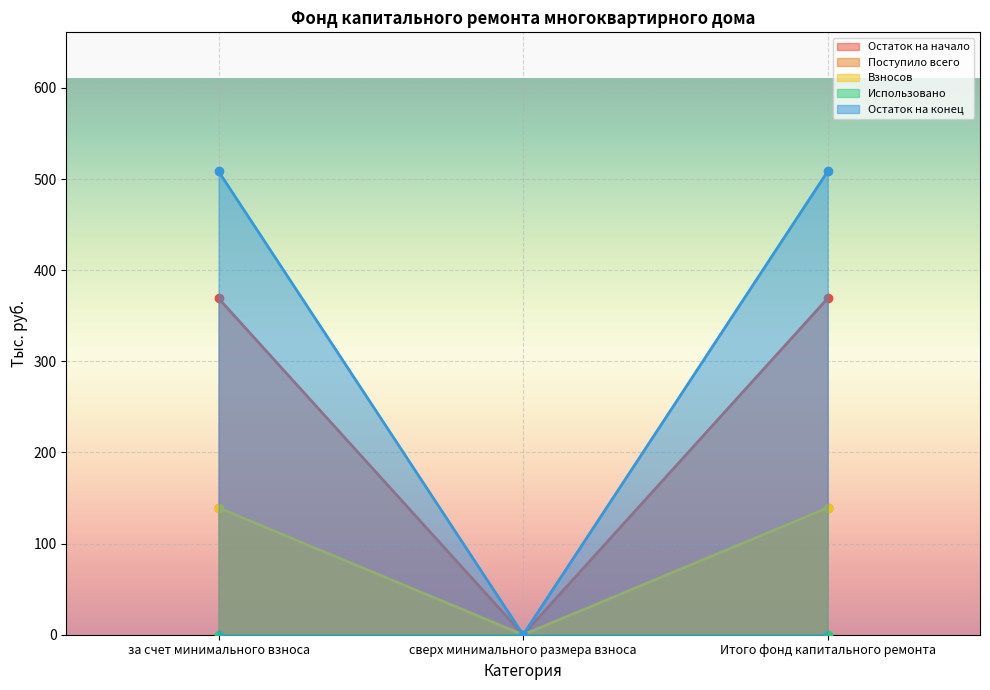

Which label corresponds to the smallest value in the chart?

сверх минимального размера взноса